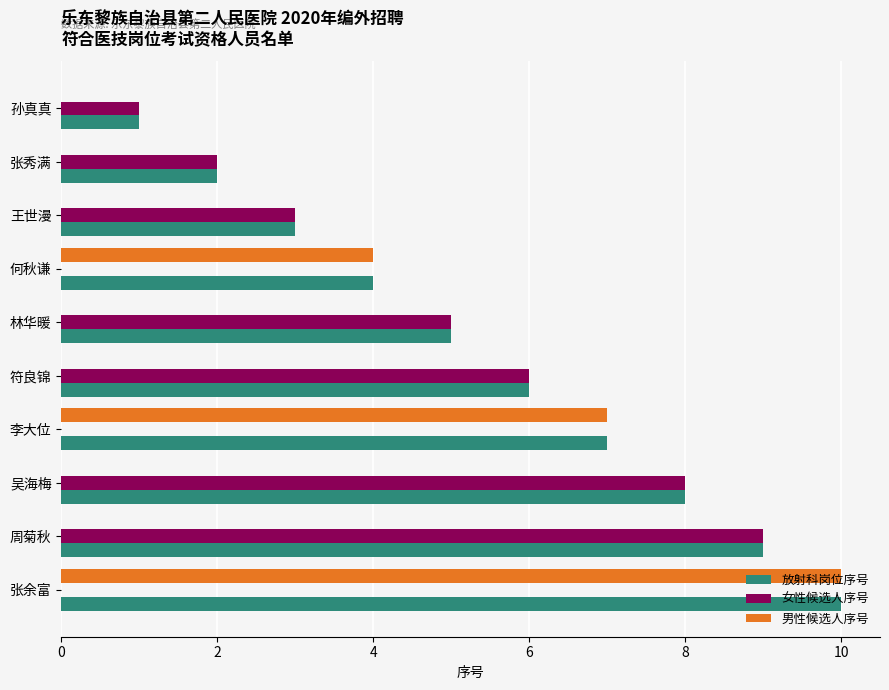

What is the highest value of the 男性候选人序号 series?

10